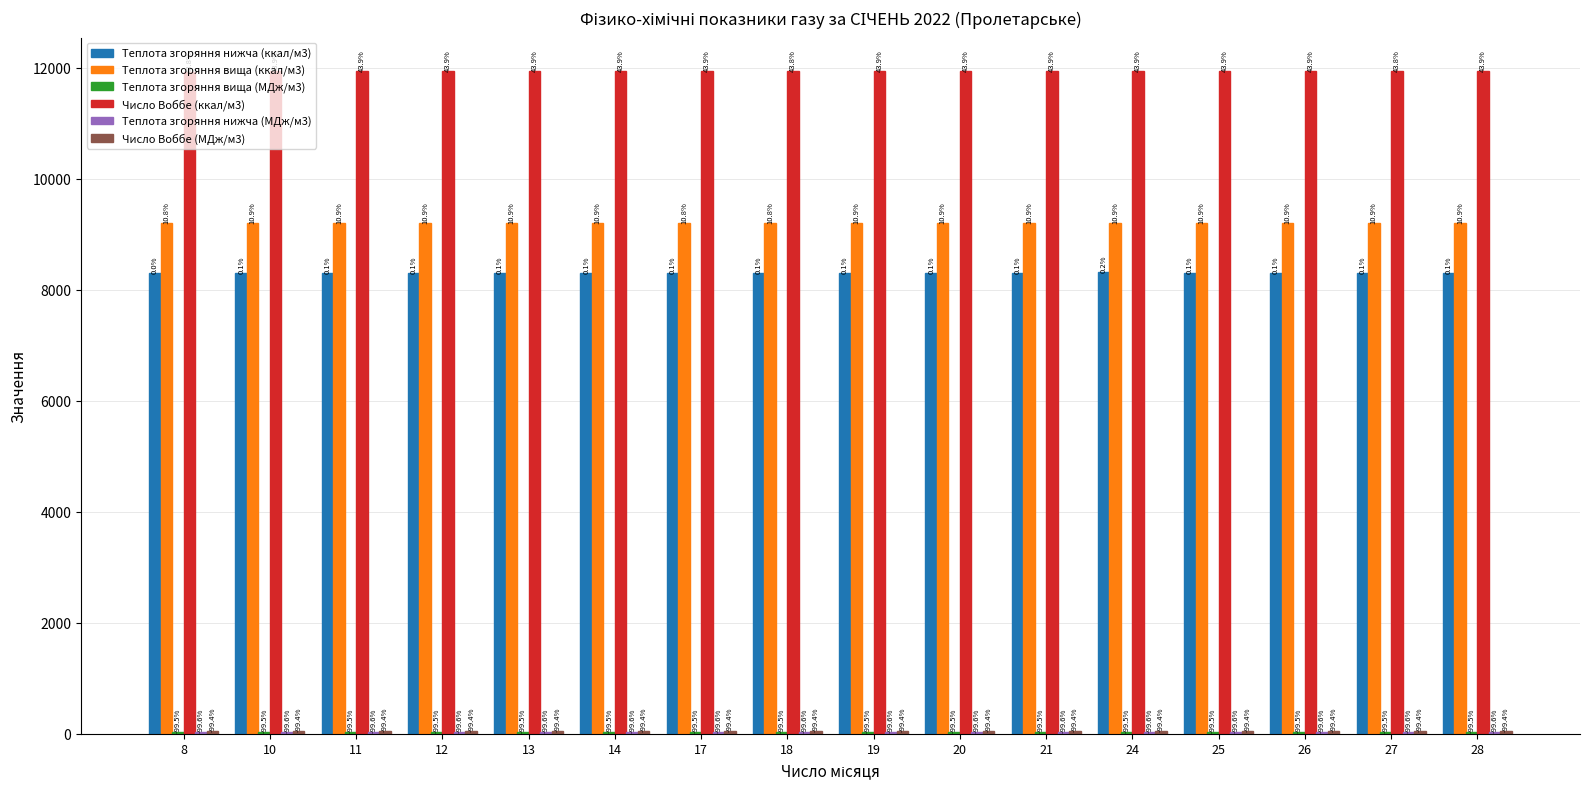

What is the total value across all series at 28?

29580.4